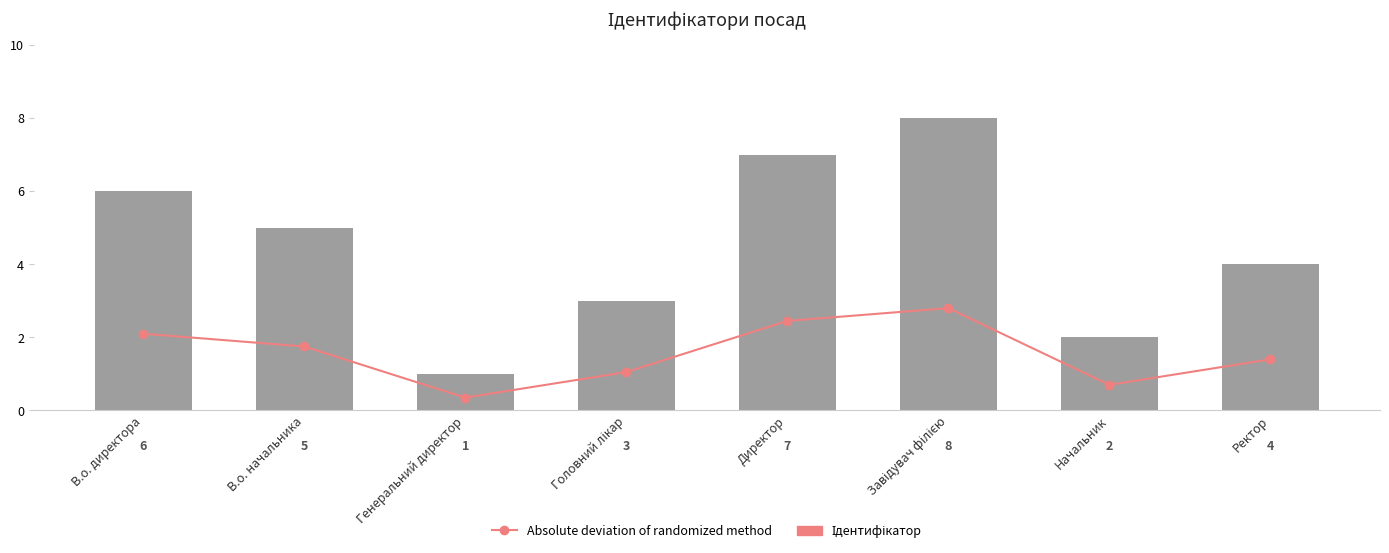

How many Ідентифікатор values are between 3 and 7?

5